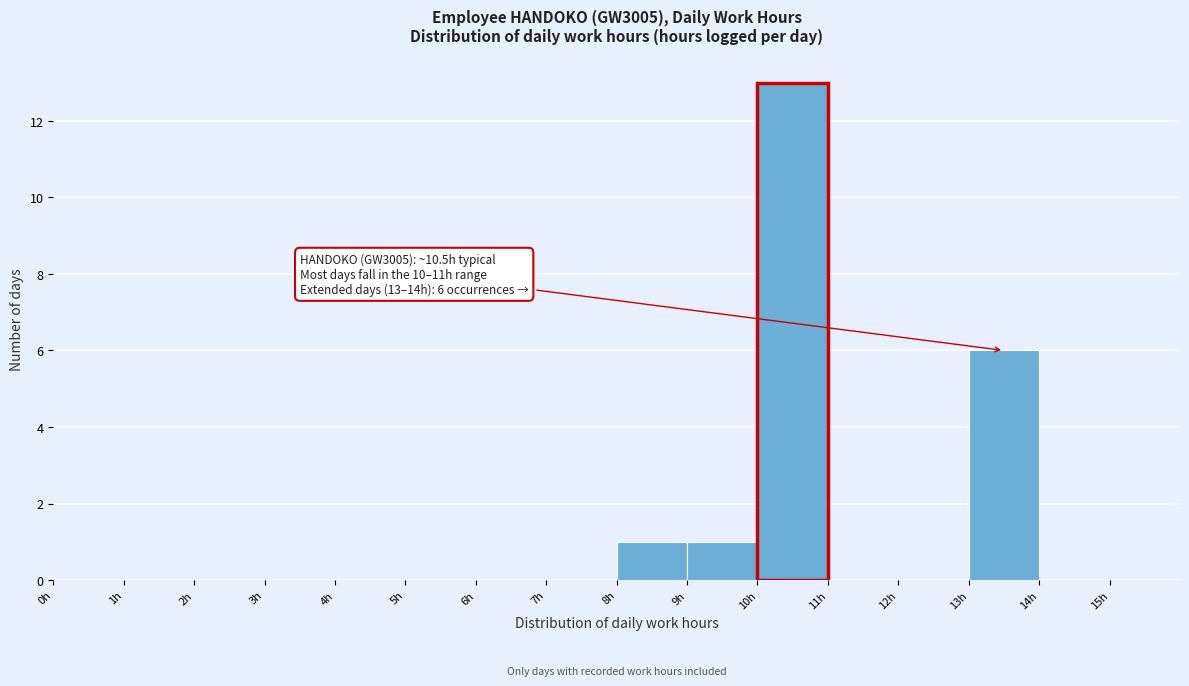

Over which range of the x-axis is the bar tallest?

10 to 11